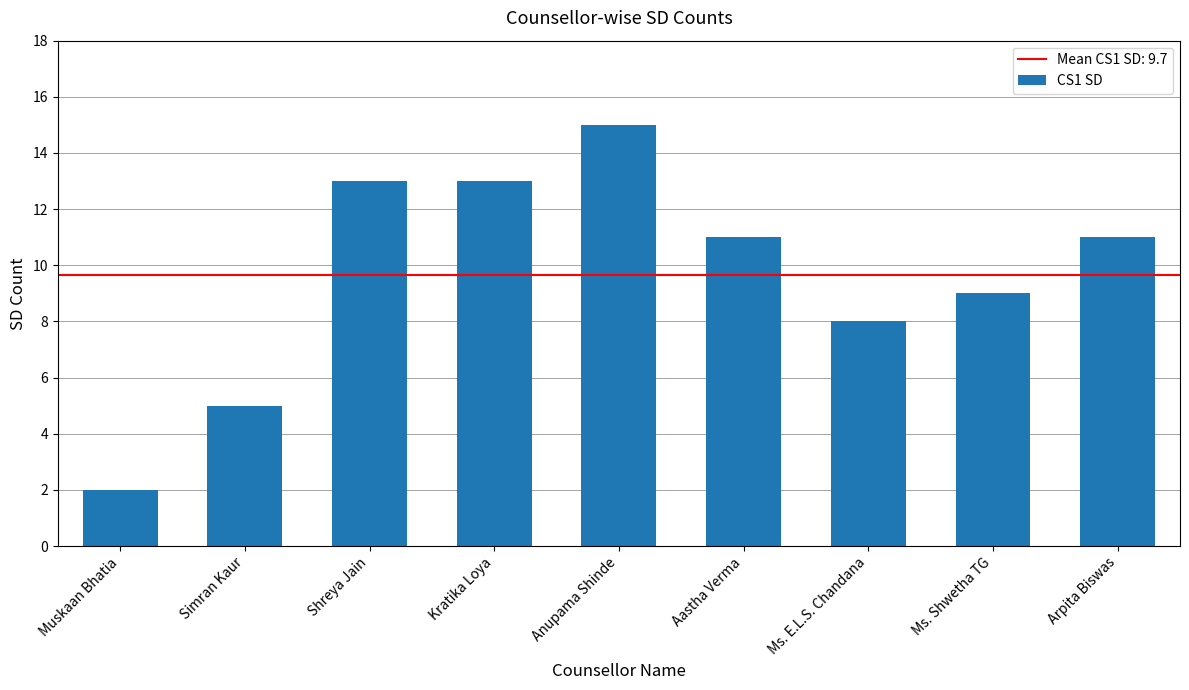

What is the difference between the maximum and minimum values?

13